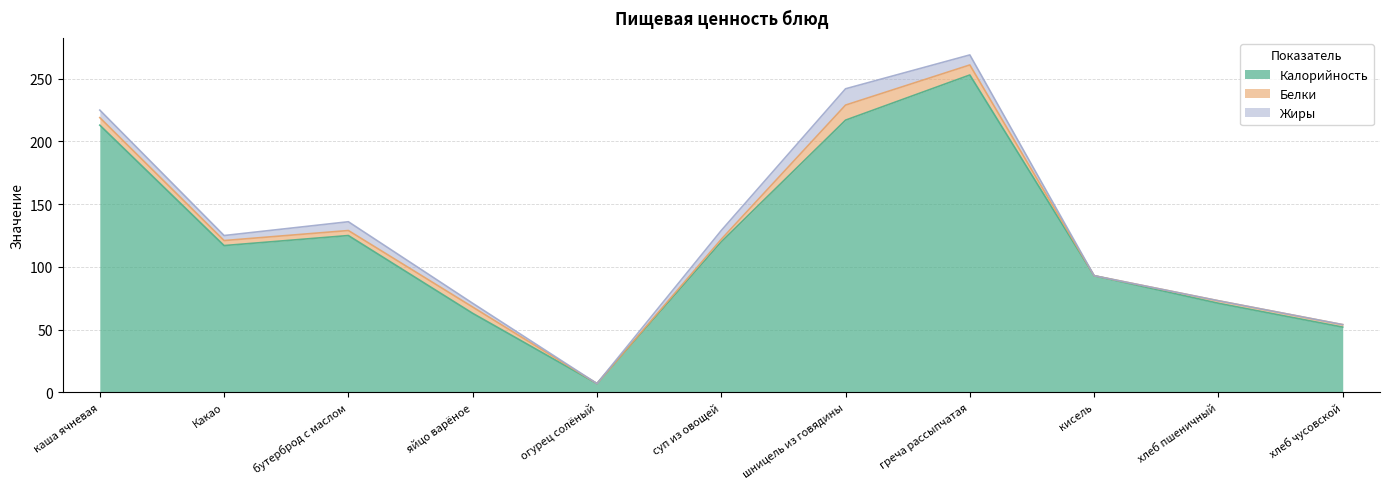

At which category is the sum across all series the highest?

греча рассыпчатая